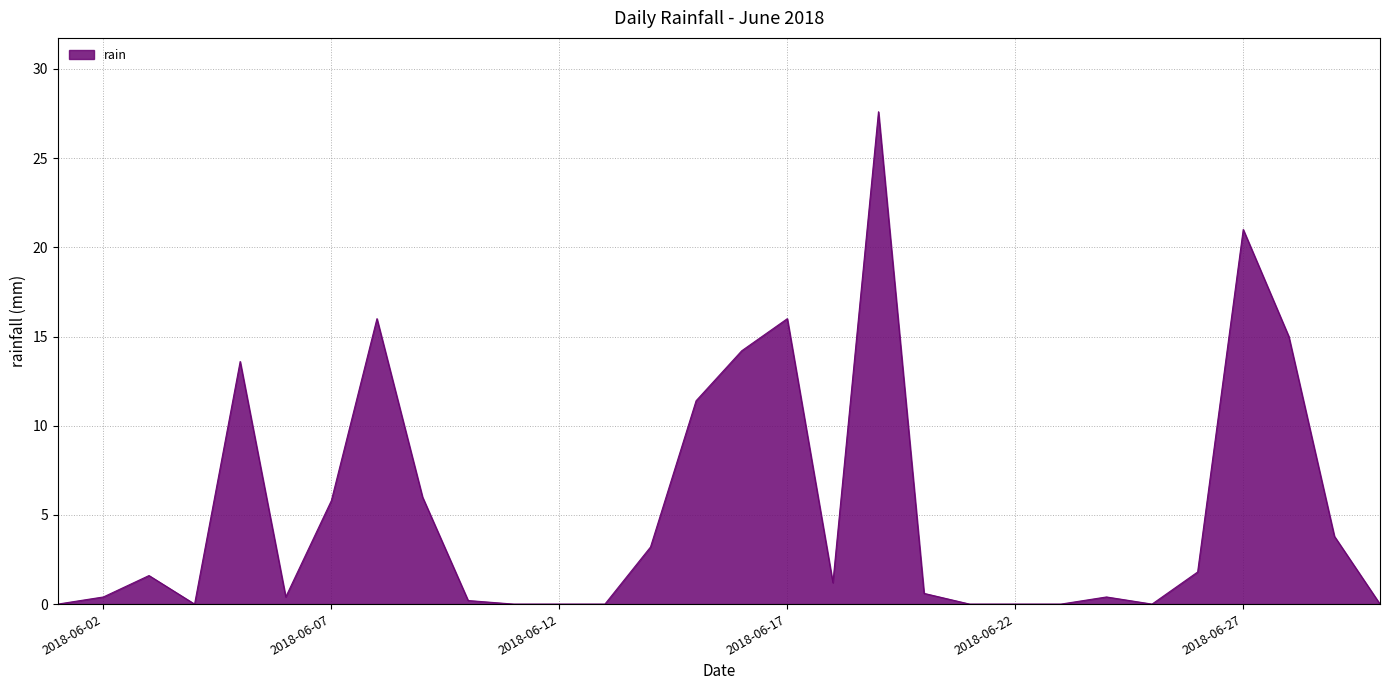

What is the greatest value displayed?

27.6